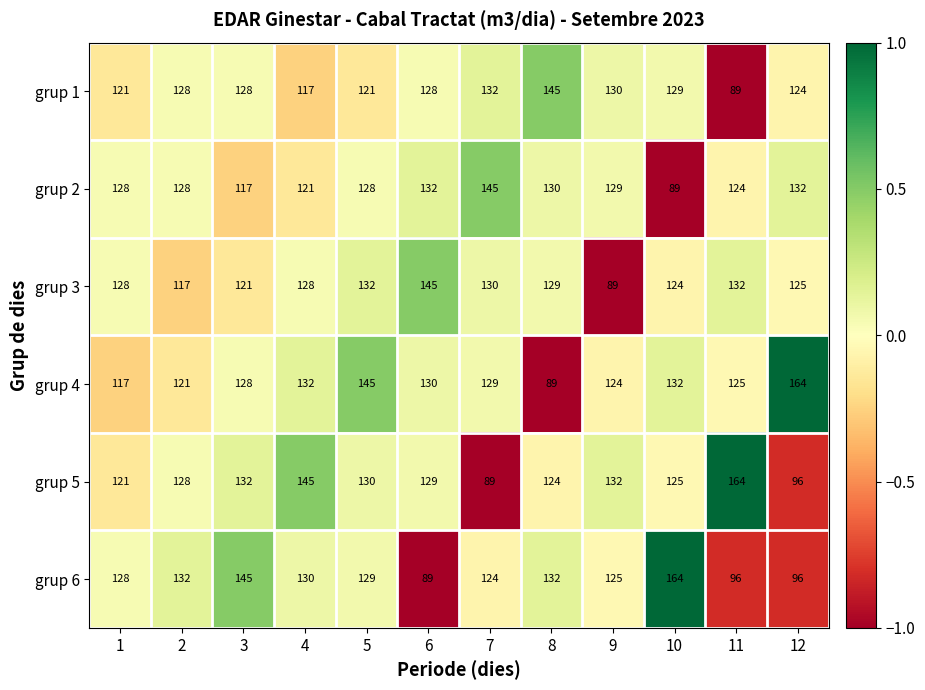

Rank the series at 6 from lowest to highest value.

grup 6, grup 1, grup 5, grup 4, grup 2, grup 3